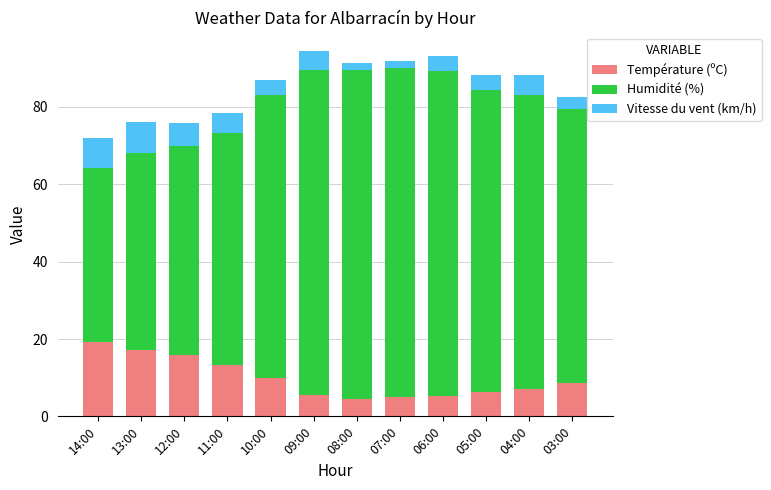

At which label is Température (ºC) closest to 11?

10:00